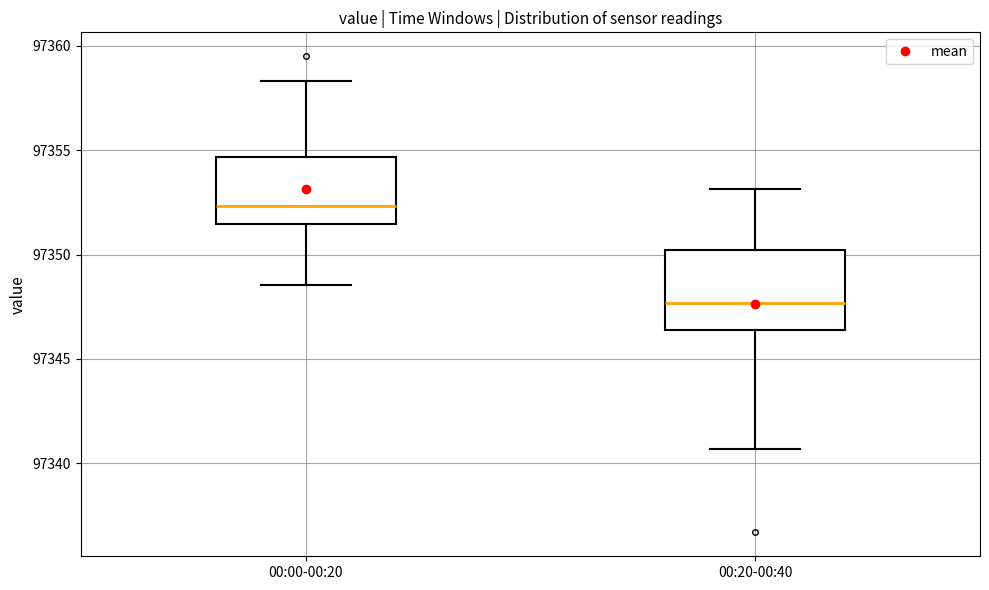

Which box is the tallest, from its lower edge to its upper edge?

00:20-00:40